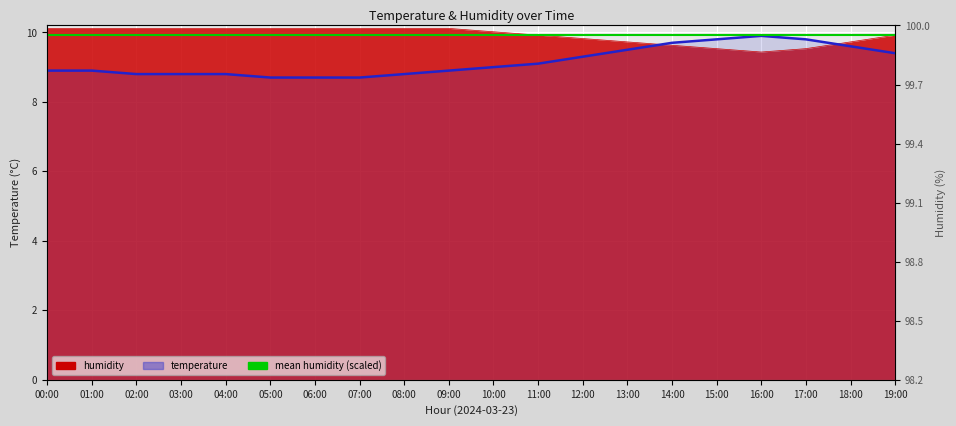

List the labels in order of humidity value, smallest first.

16:00, 15:00, 17:00, 14:00, 13:00, 18:00, 12:00, 11:00, 19:00, 10:00, 00:00, 01:00, 02:00, 03:00, 04:00, 05:00, 06:00, 07:00, 08:00, 09:00